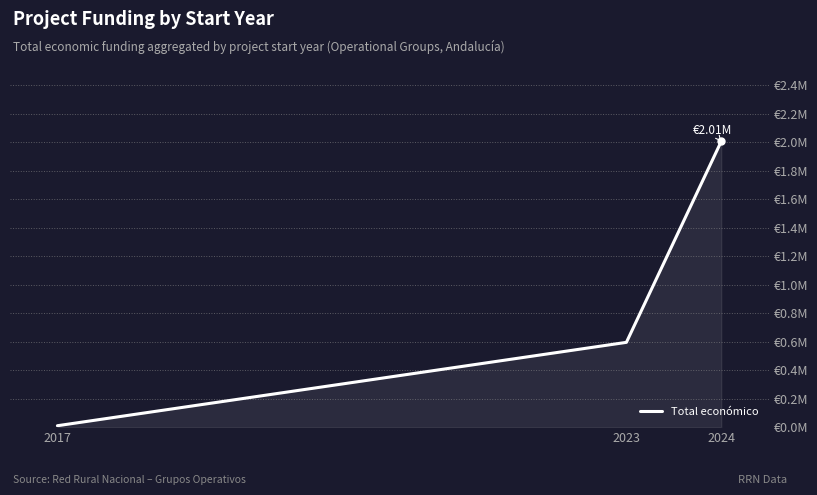

At which category does the chart reach its peak across all series?

2024